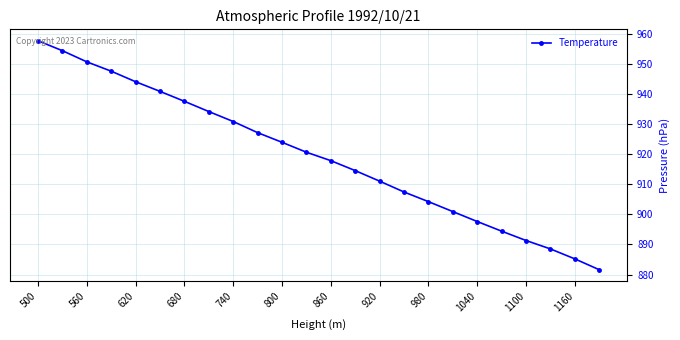

What is the smallest value displayed?

881.6